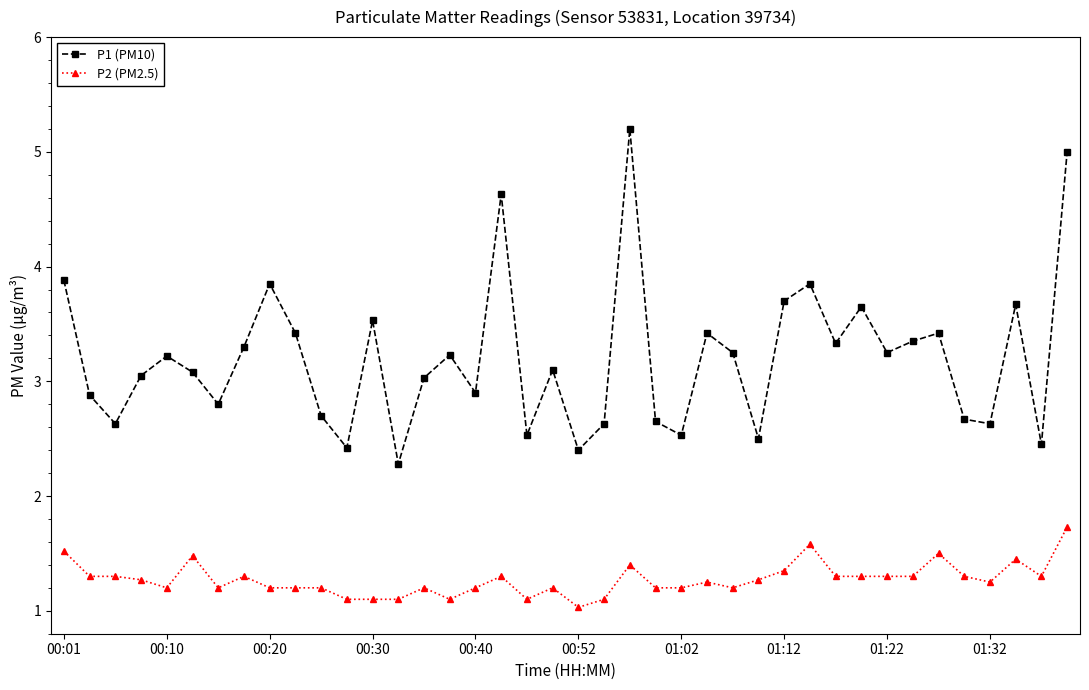

What is the value of the P2 (PM2.5) point at the 21st from the left?

1.0